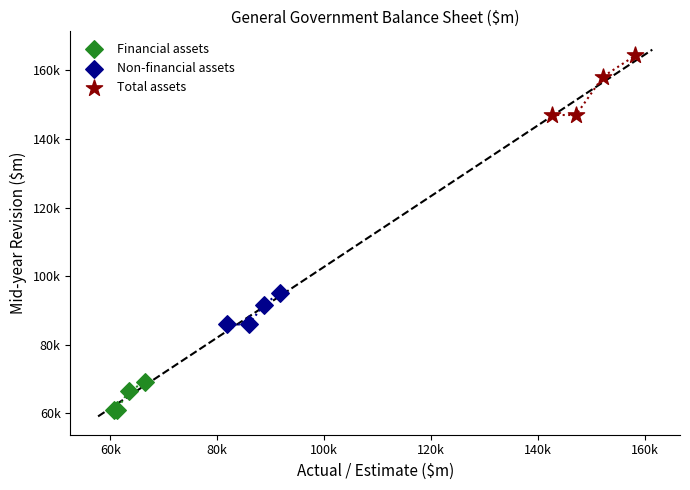

Which series has the widest spread of Y values?

Total assets